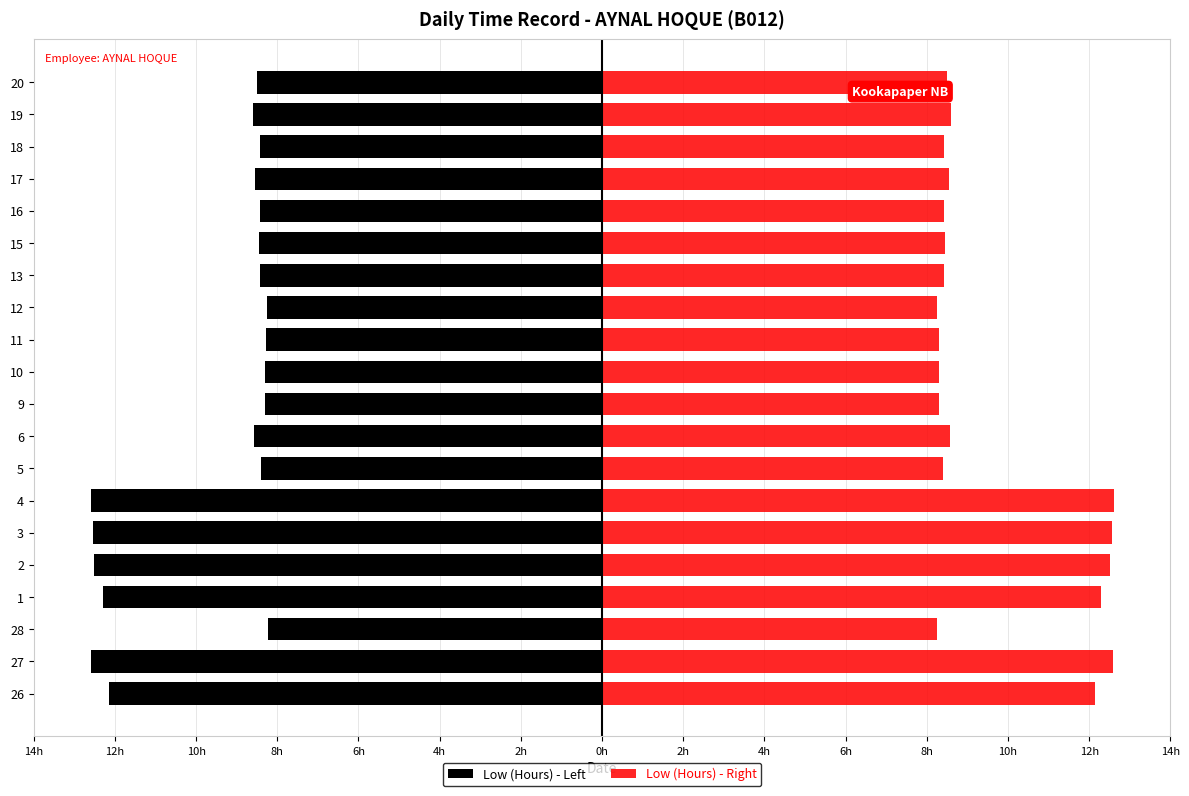

Which series has the widest spread of values?

Low (Hours) - Left